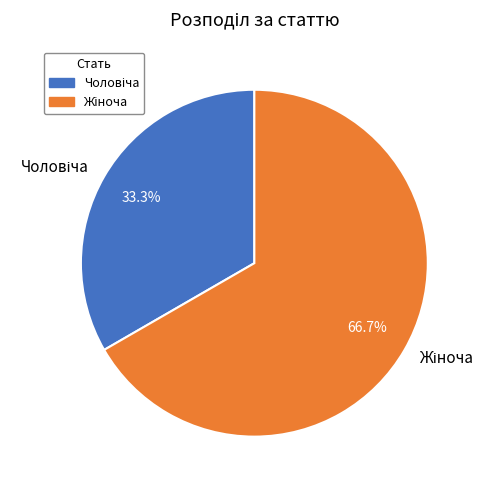

Is there a majority slice in this chart?

Yes